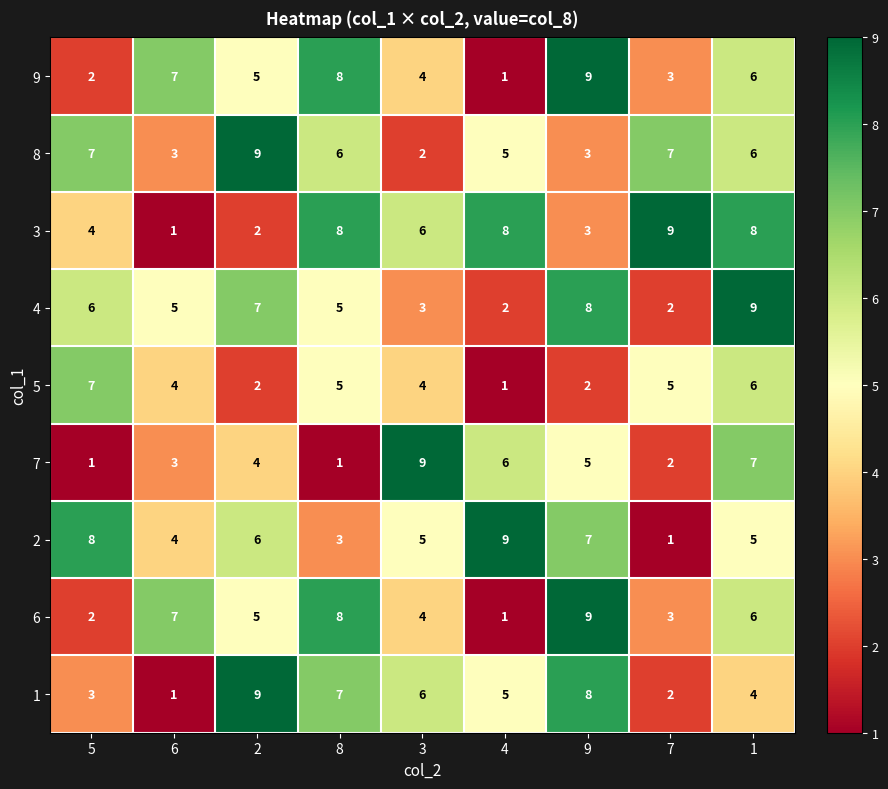

True or false: 7 has a value of 2 at 7.

True